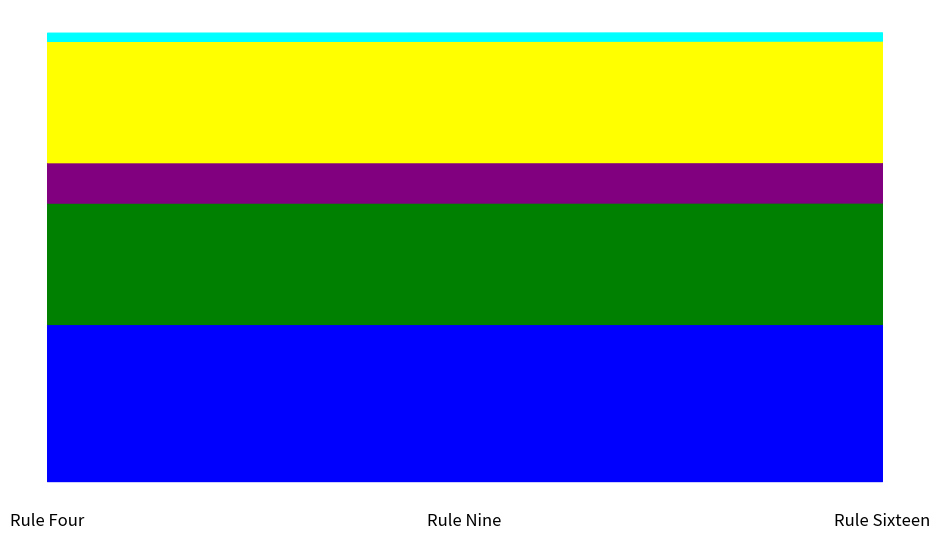

Which label corresponds to the largest value in the chart?

Rule Sixteen